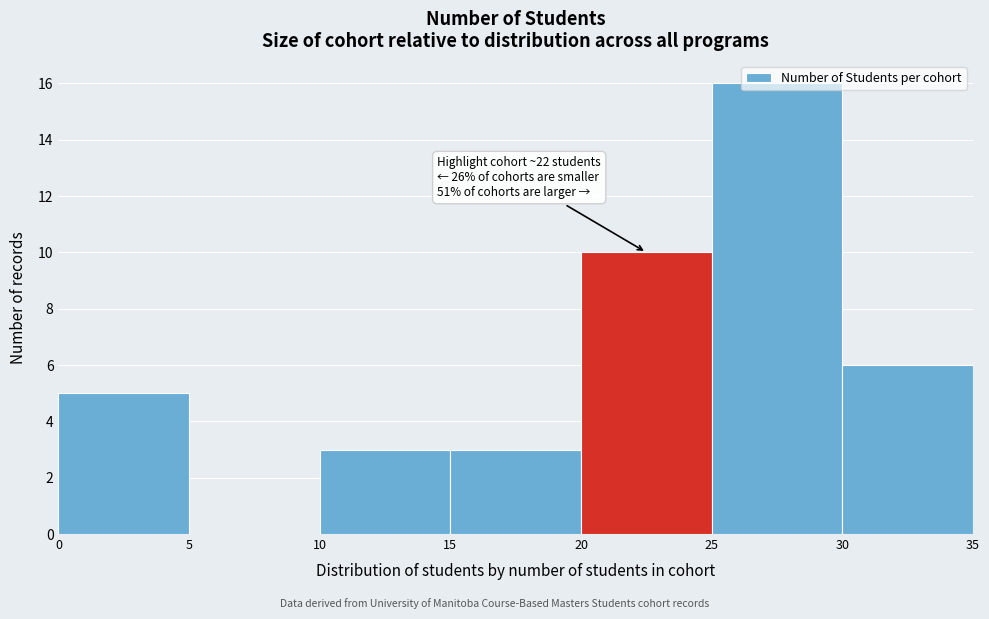

Over which range of the x-axis is the bar tallest?

25 to 30